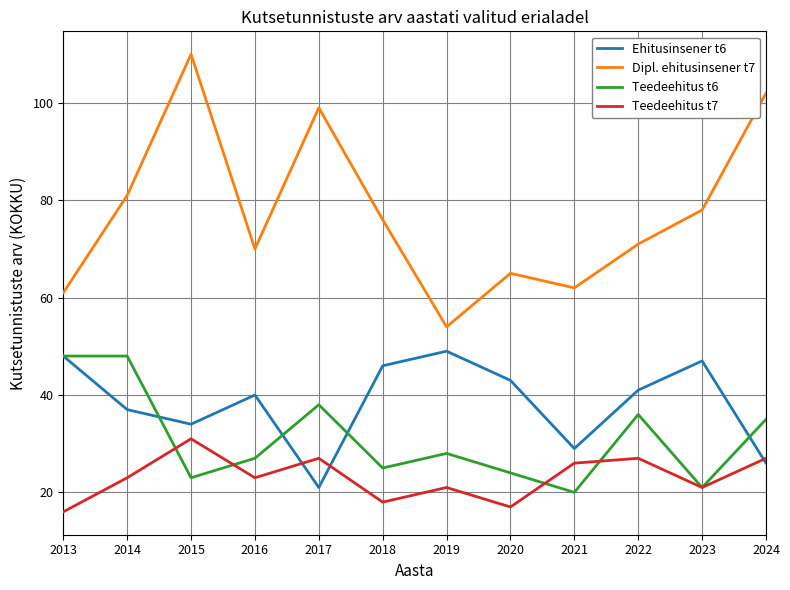

Is this an area chart (filled region under the line)?

No